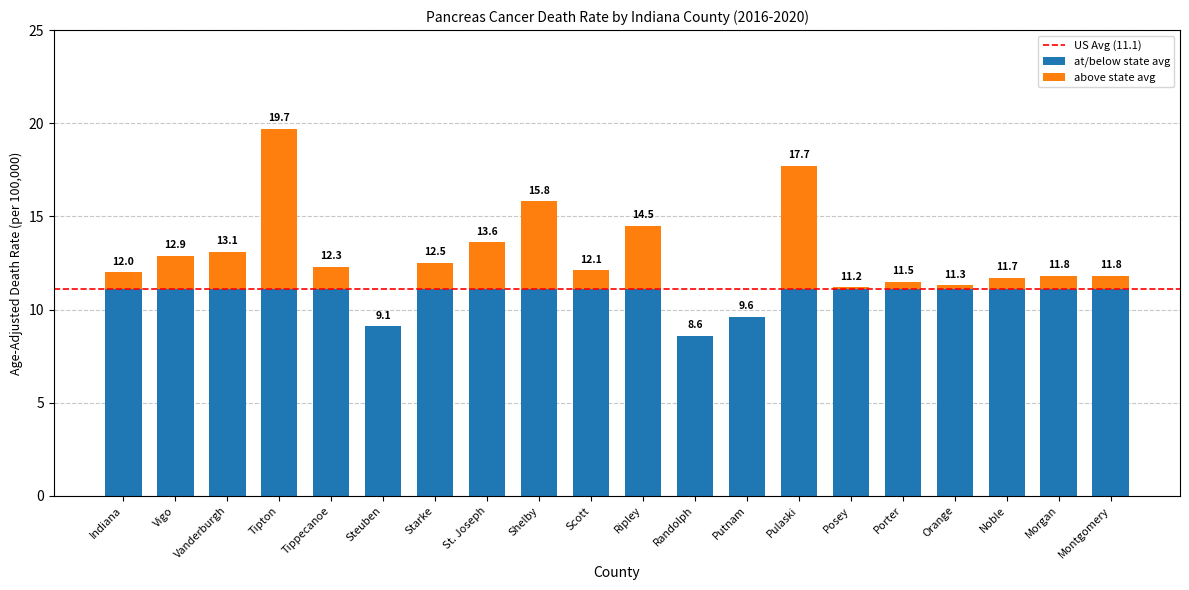

Does the chart contain stacked bars?

Yes